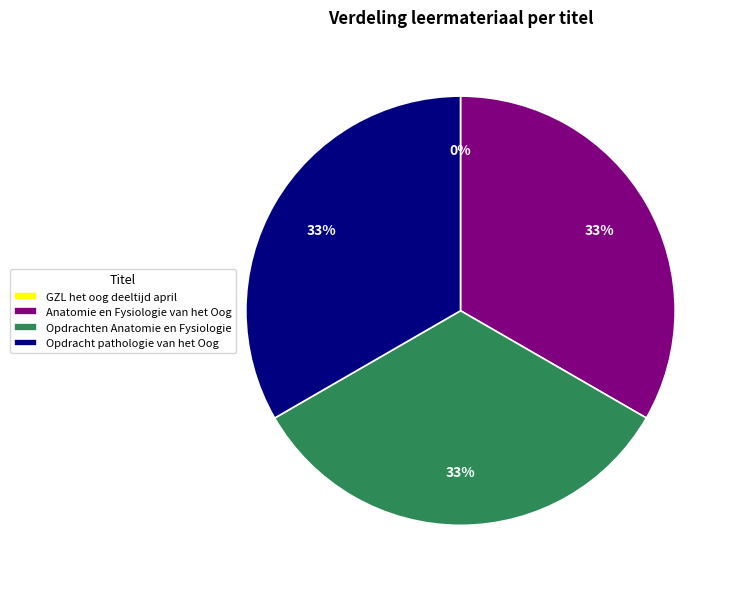

To the nearest percent, what percentage of the pie is Opdracht pathologie van het Oog?

33%